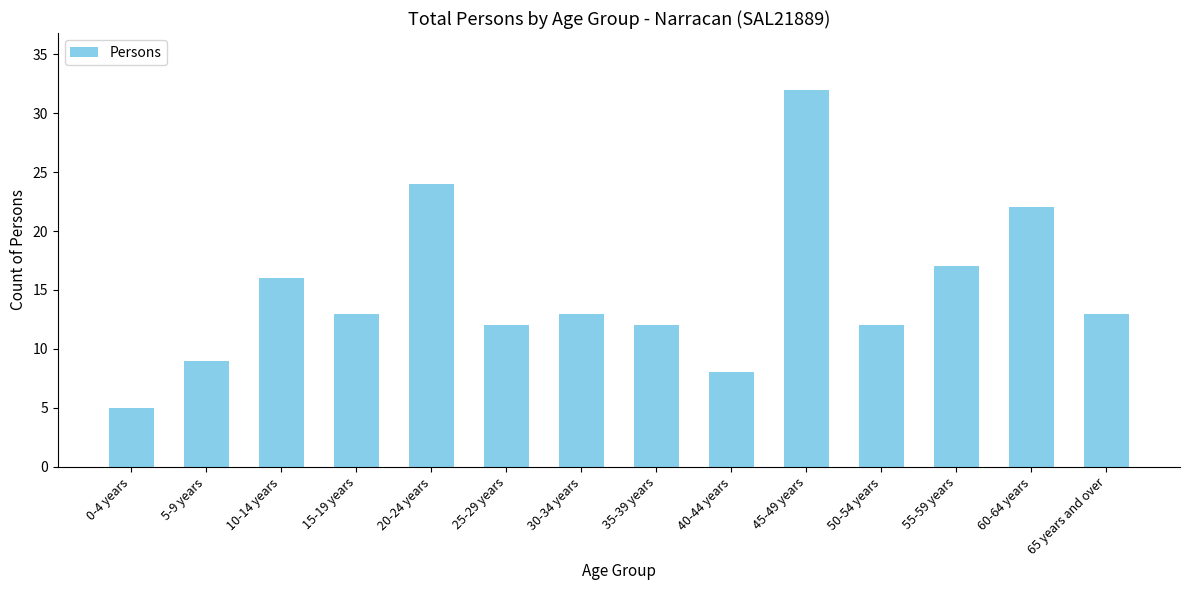

What is the label of the 6th bar from the right?

40-44 years